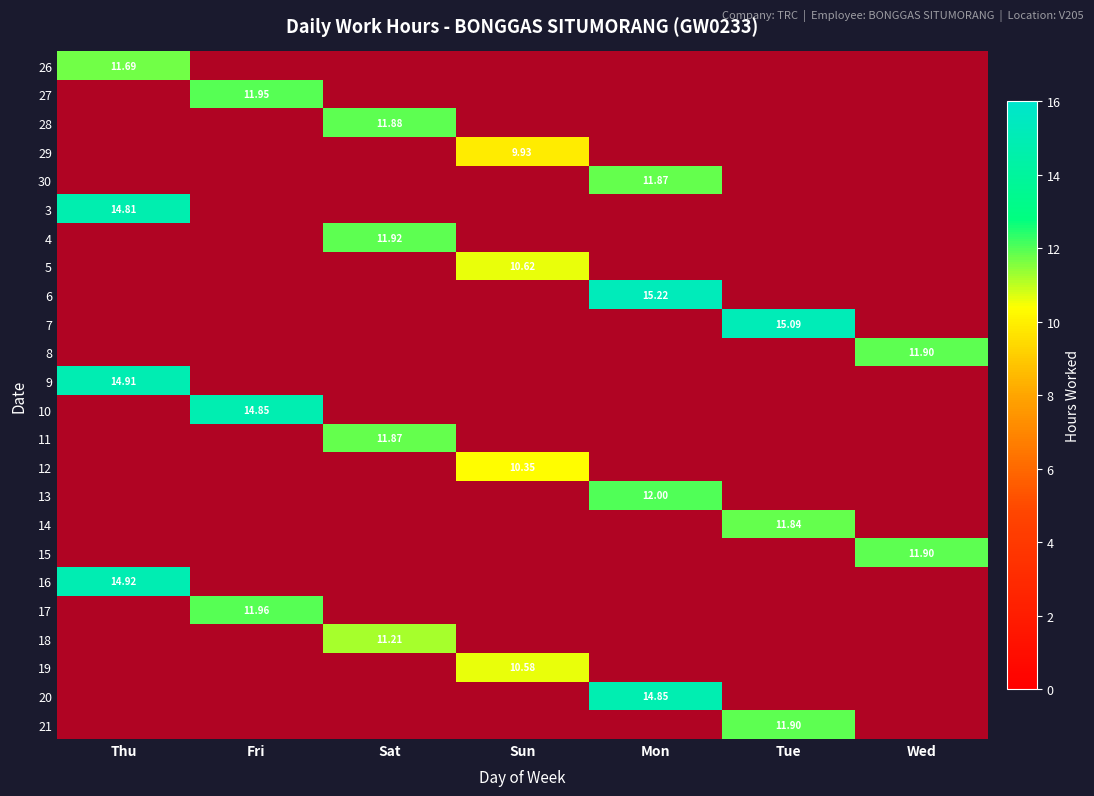

At how many categories does at least one series exceed 7?

7